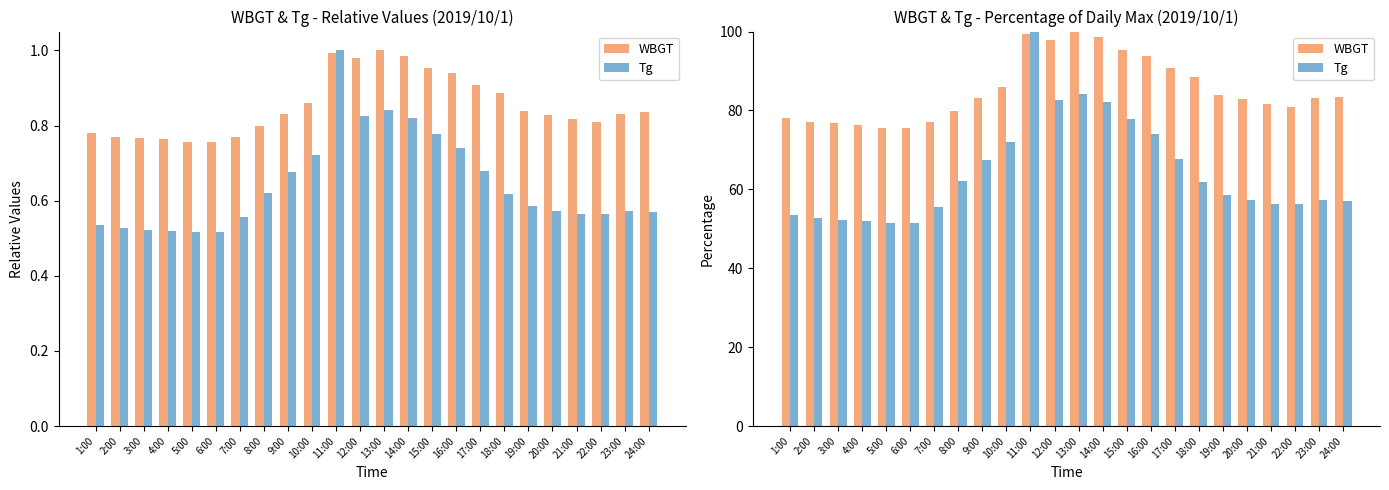

What is the minimum value for Tg?

51.6